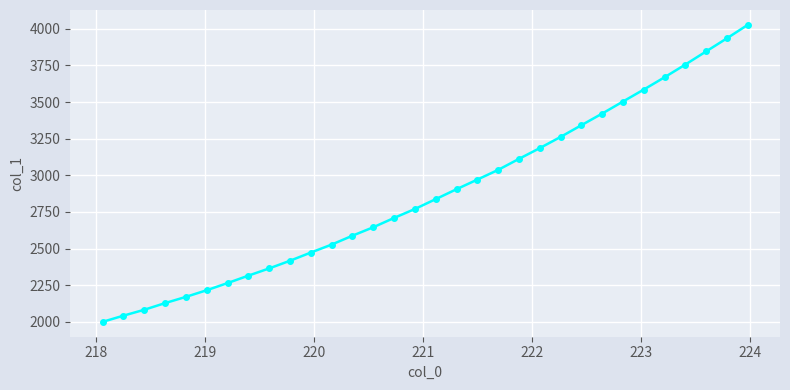

What is the greatest value displayed?

4027.4